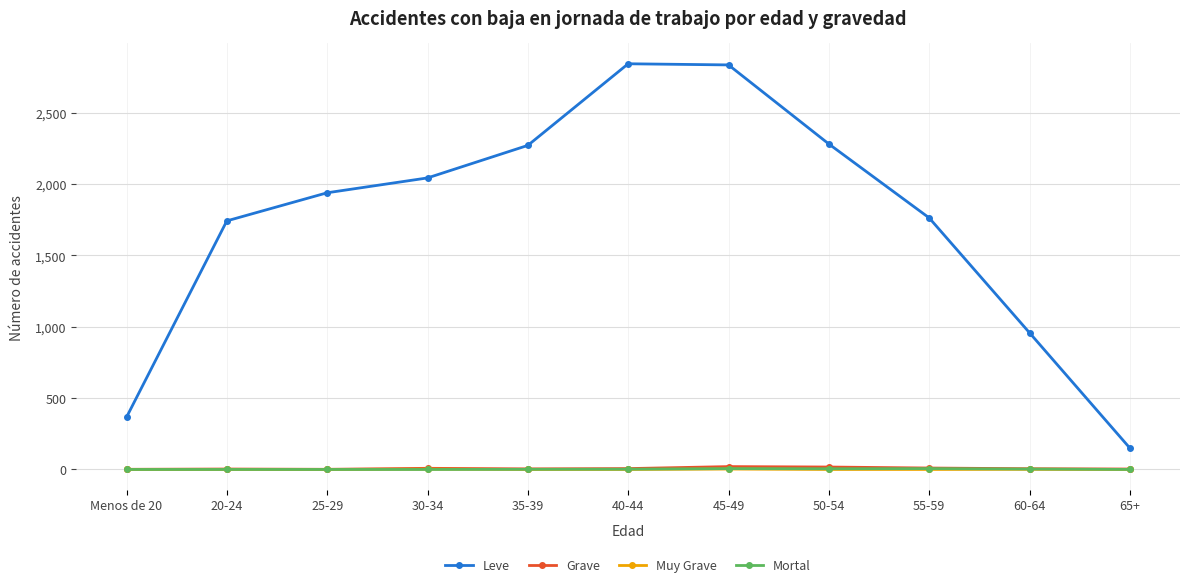

How many interior local peaks does the Leve series have?

1